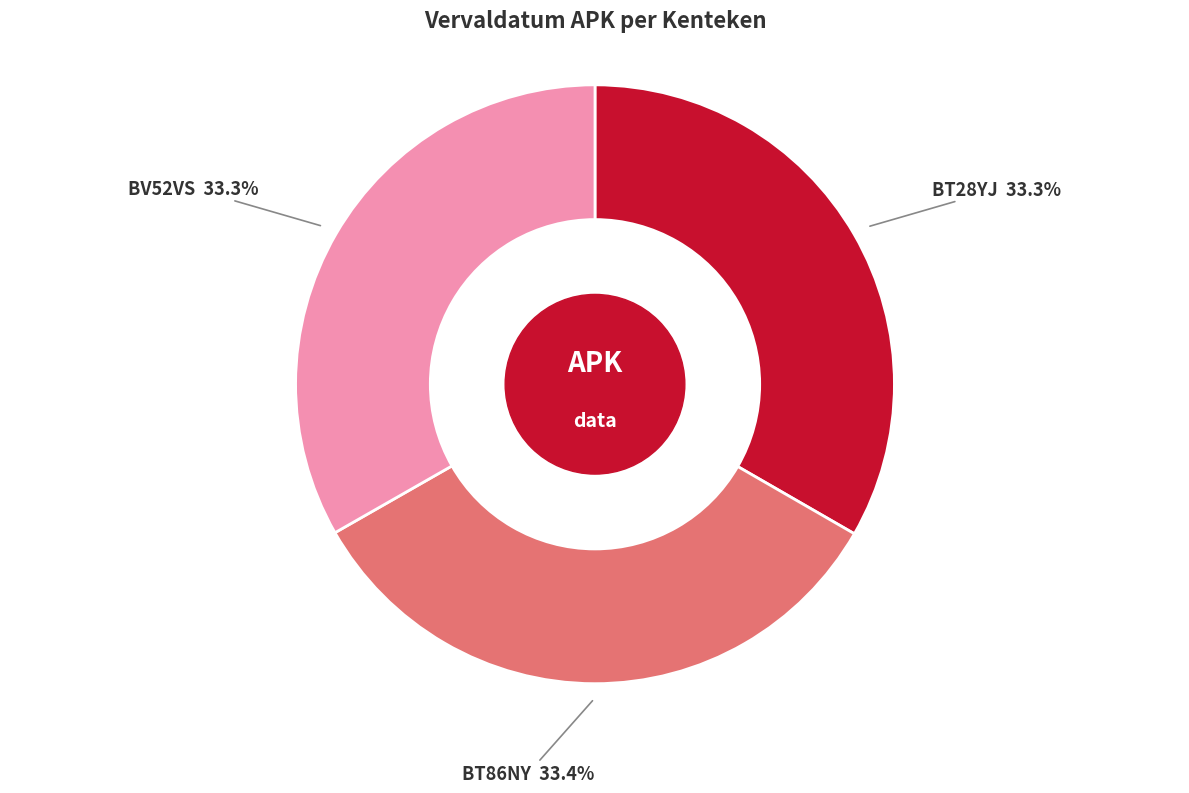

Does any single category account for the majority?

No